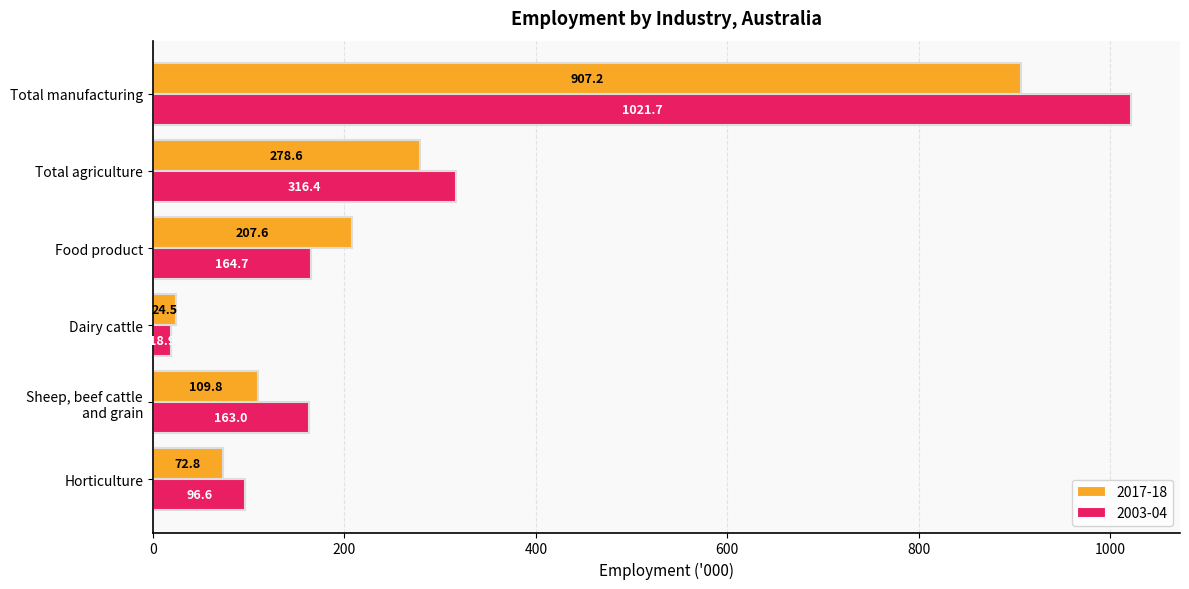

Rank the series by their maximum value, from lowest to highest.

2017-18, 2003-04